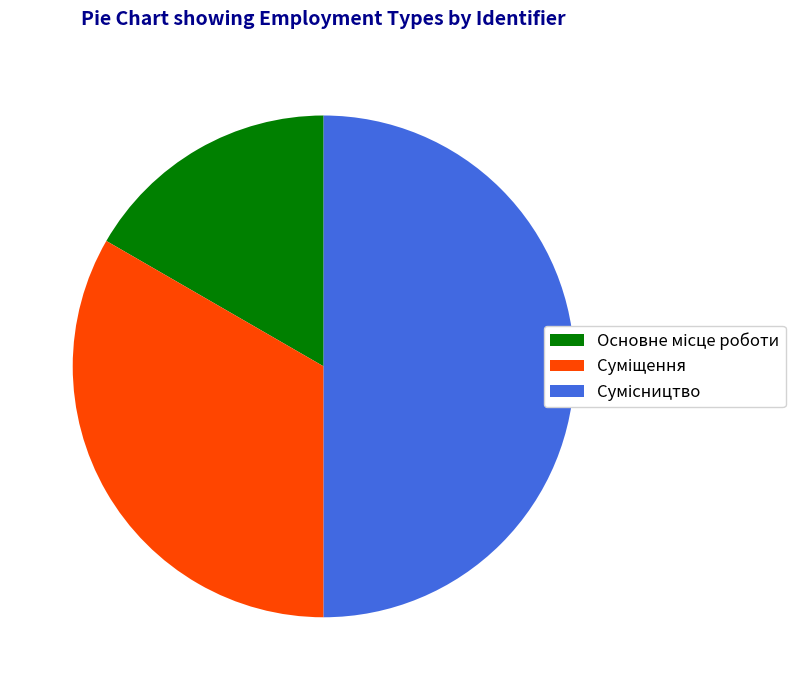

True or false: Сумісництво accounts for 62% of the total.

False